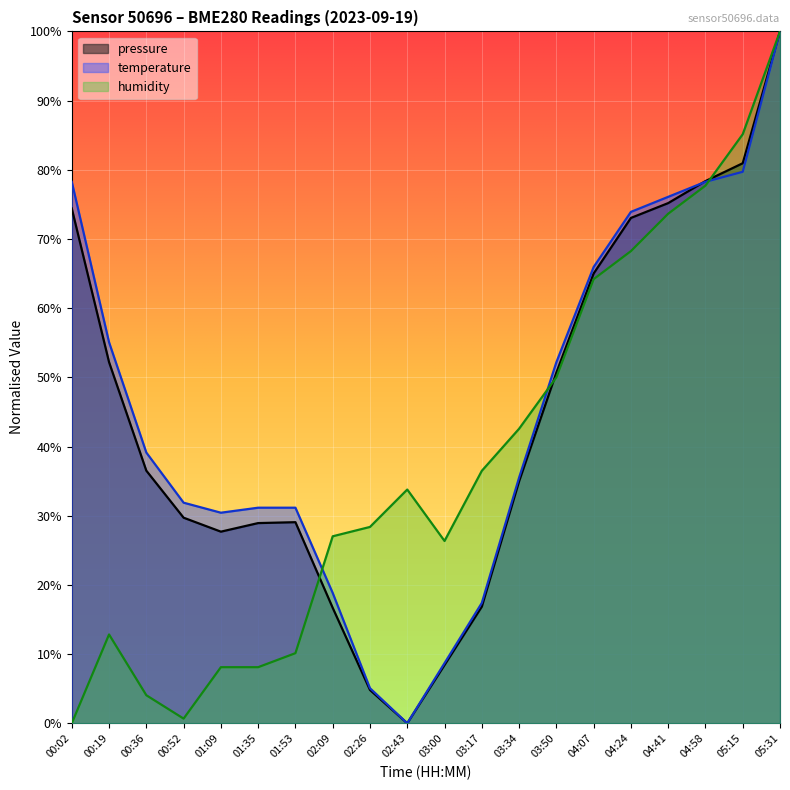

What position from the right is 00:02?

20